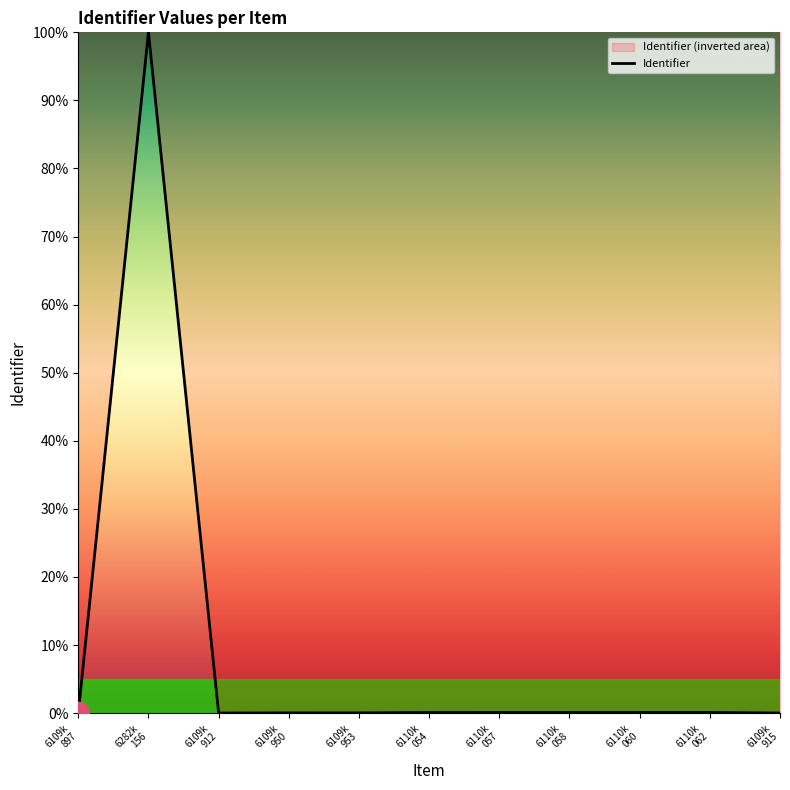

What is the difference between the maximum and minimum values?

100.0